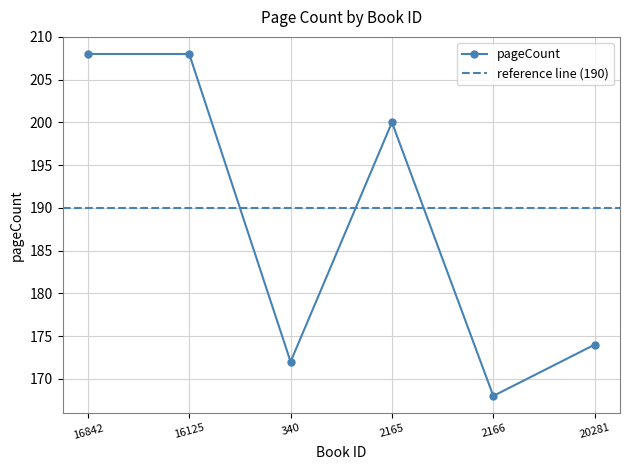

True or false: the data shows 326 at 16125.

False